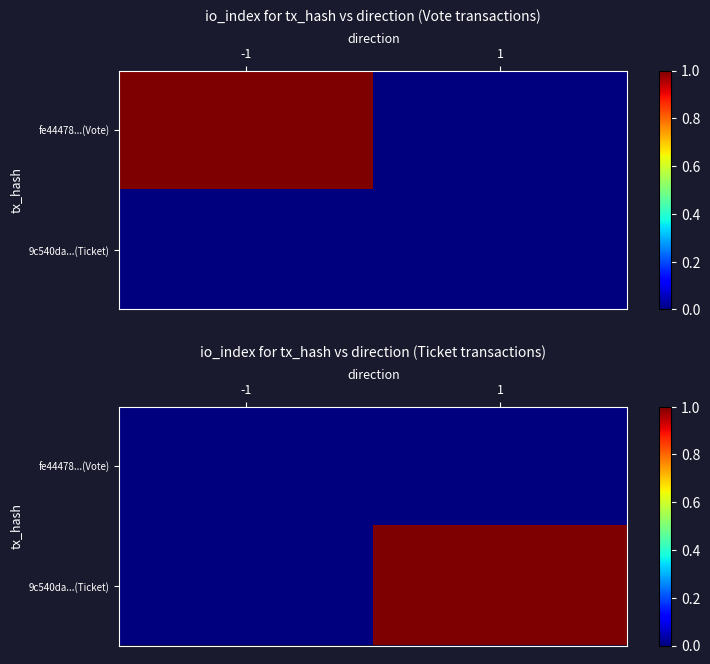

What is the total value across all series at 1?

1